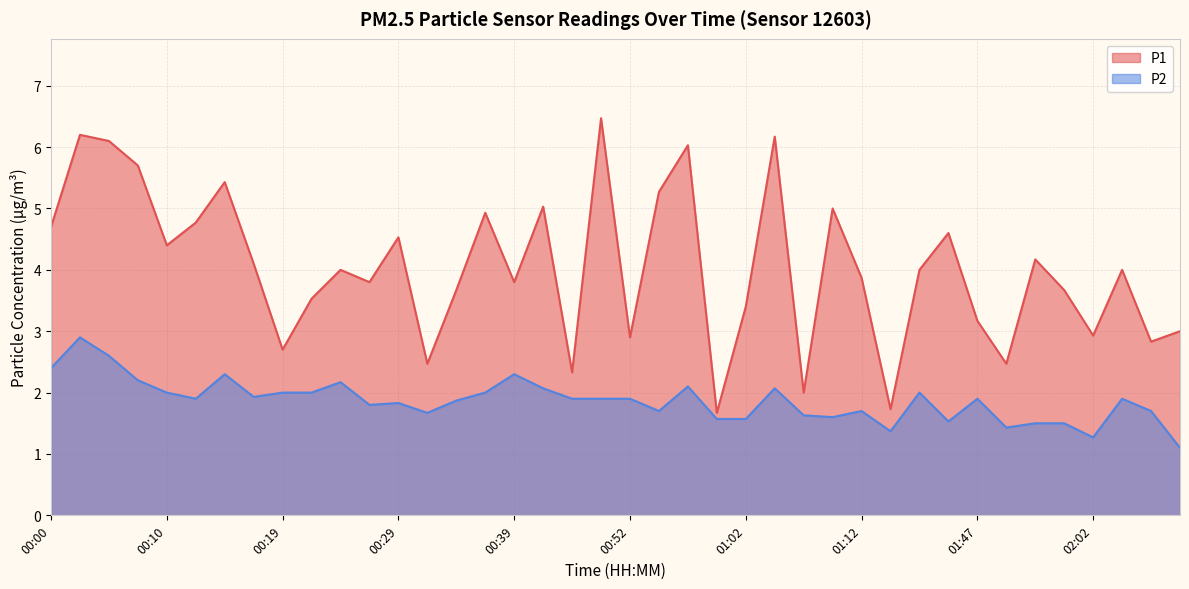

How many values in the P1 series are below 4?

19